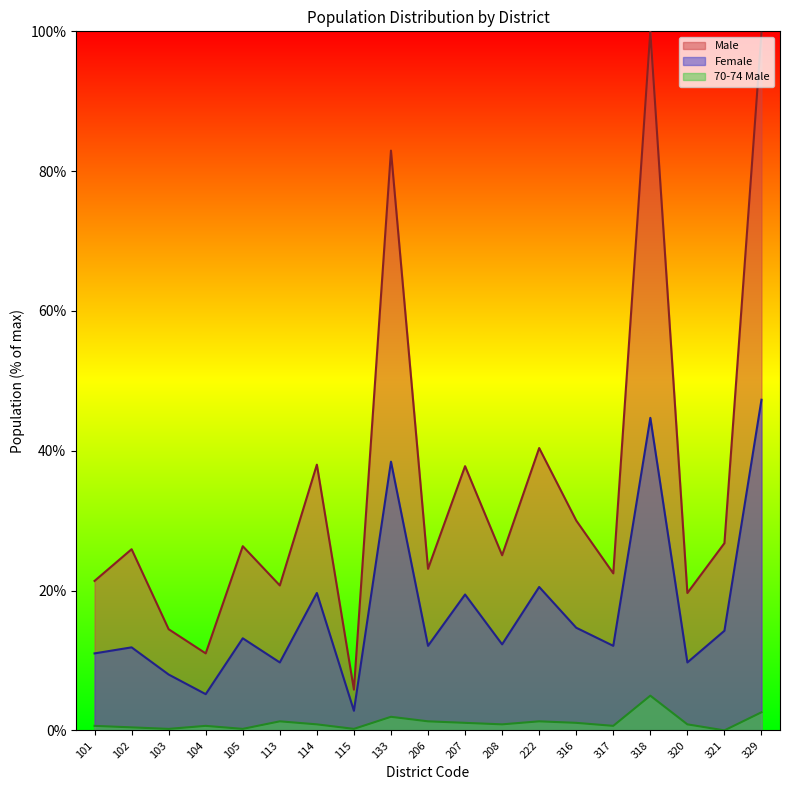

How many values in the Female series are below 12?

7